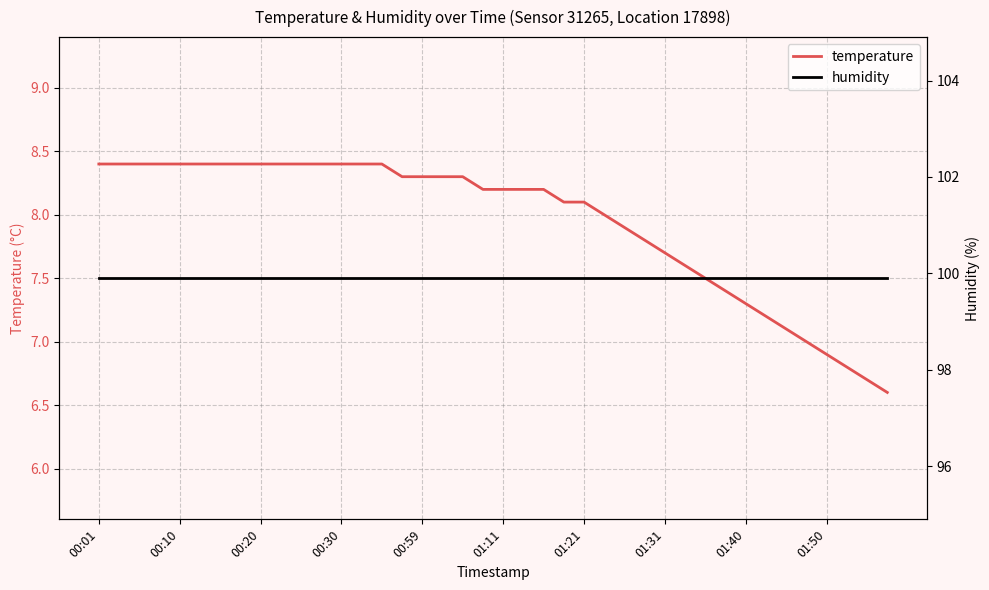

What is the minimum value for temperature?

6.6